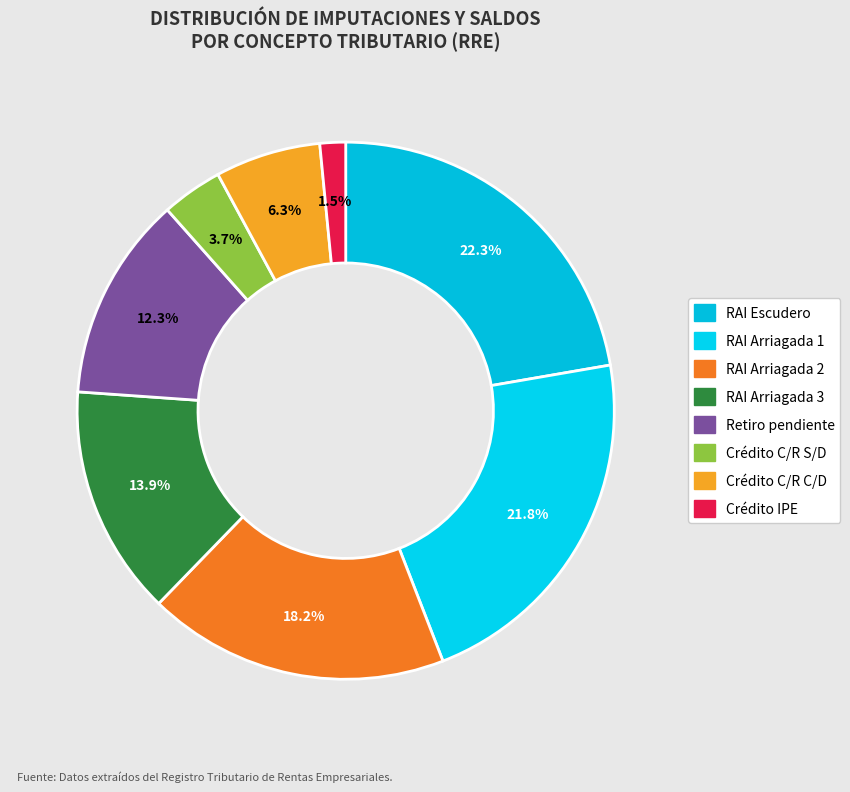

How many slices are in this pie chart?

8